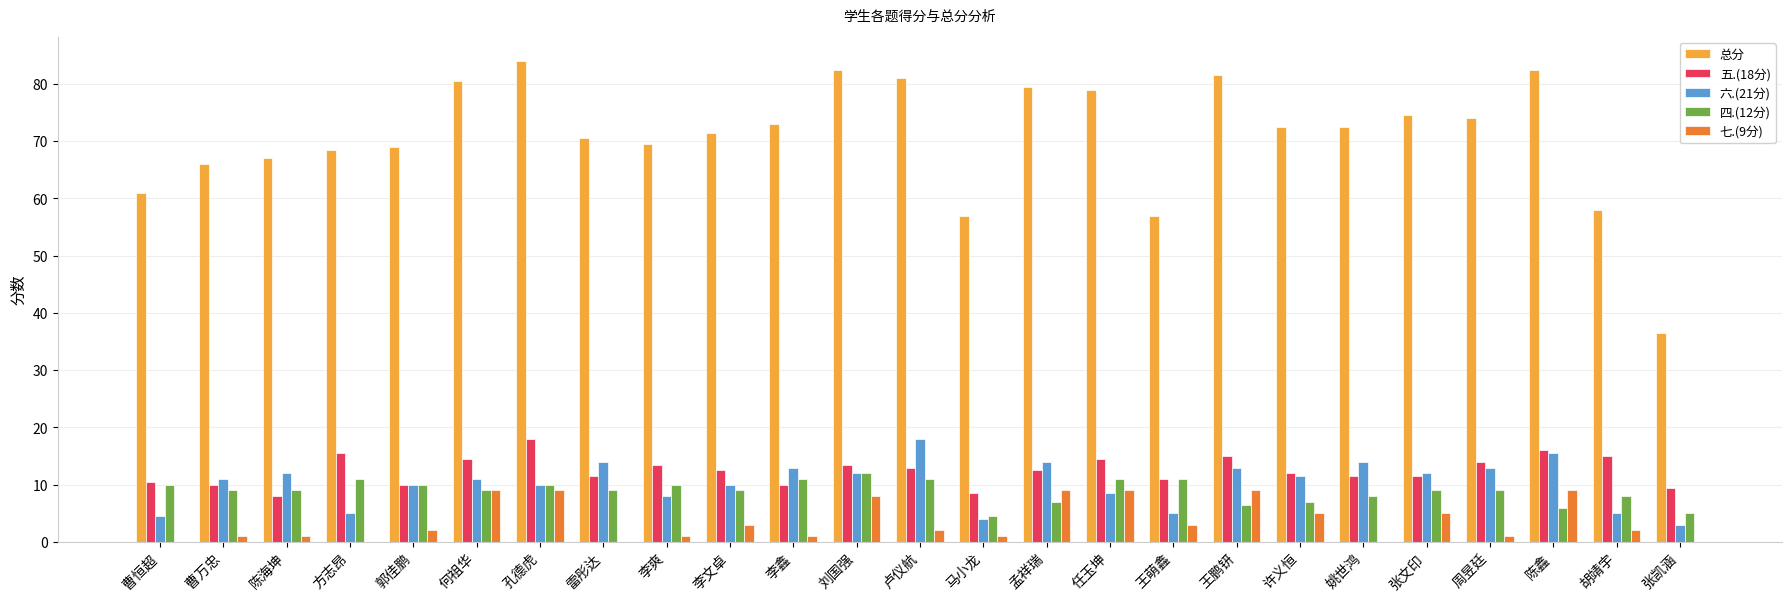

True or false: 总分 has a value of 72.5 at 姚世鸿.

True